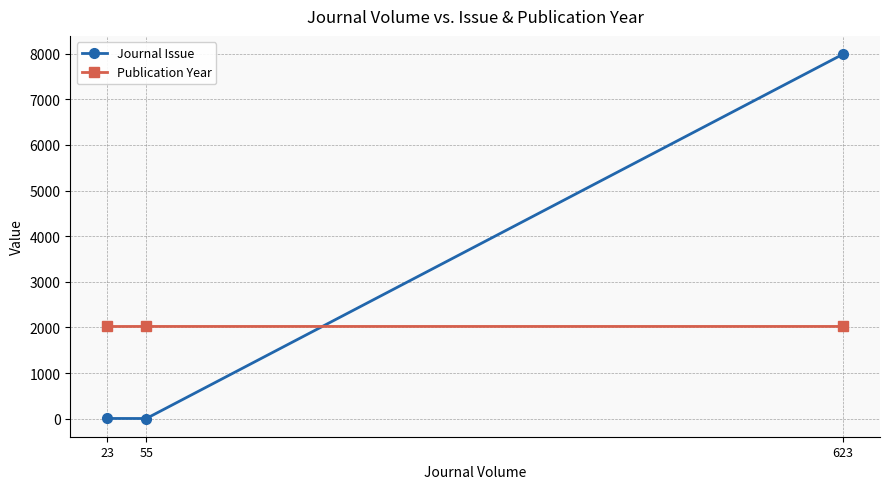

What is the sum of all Publication Year values?

6068